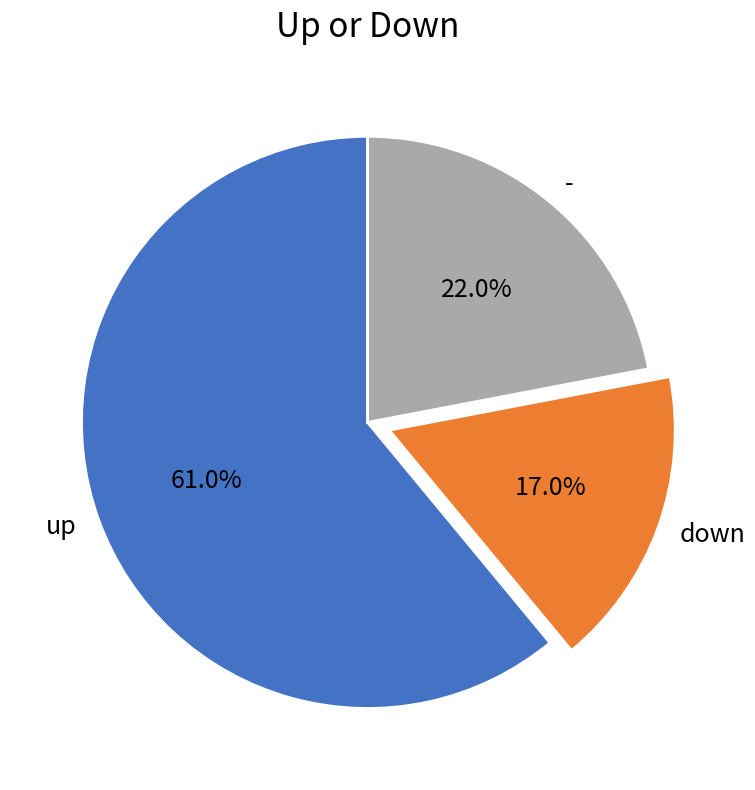

Is there a majority slice in this chart?

Yes